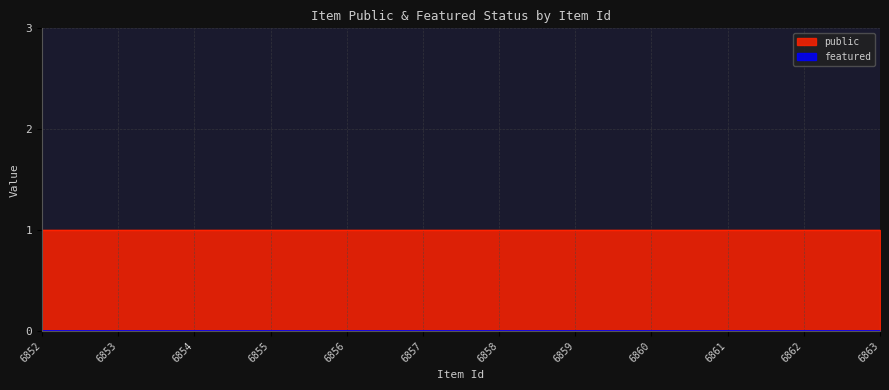

The value of public at 6852 is 2. True or false?

False